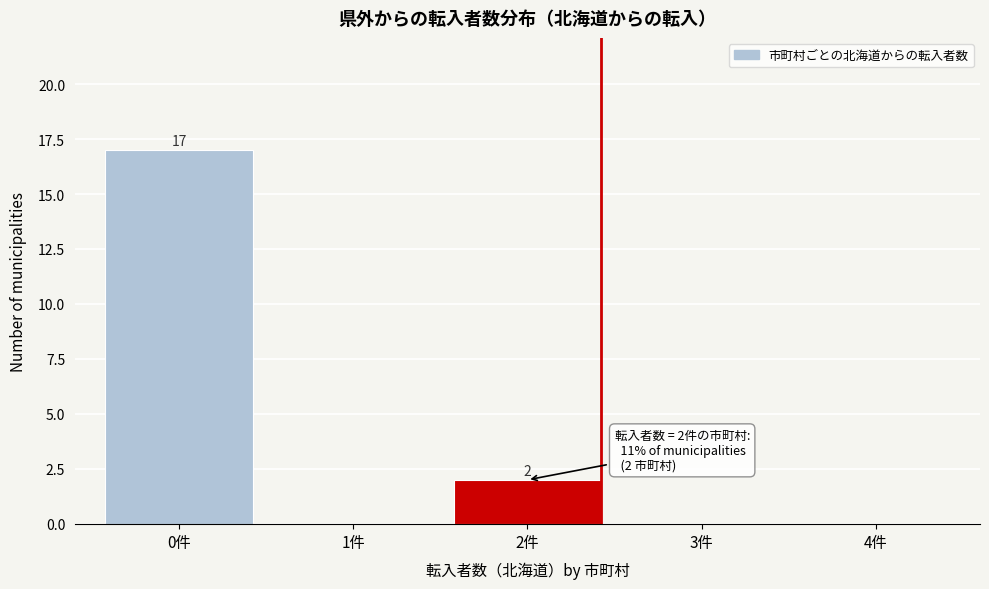

Reading right to left, list all the values displayed in this chart.

4件=0	3件=0	2件=2	1件=0	0件=17